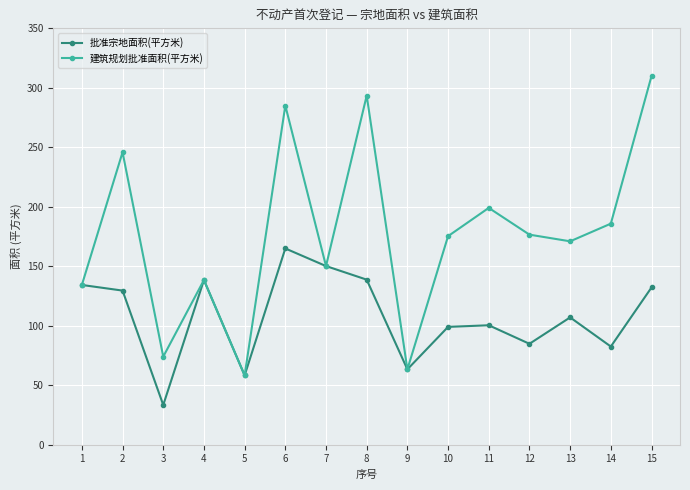

What is the value of the 批准宗地面积(平方米) point at the 4th from the left?

138.4